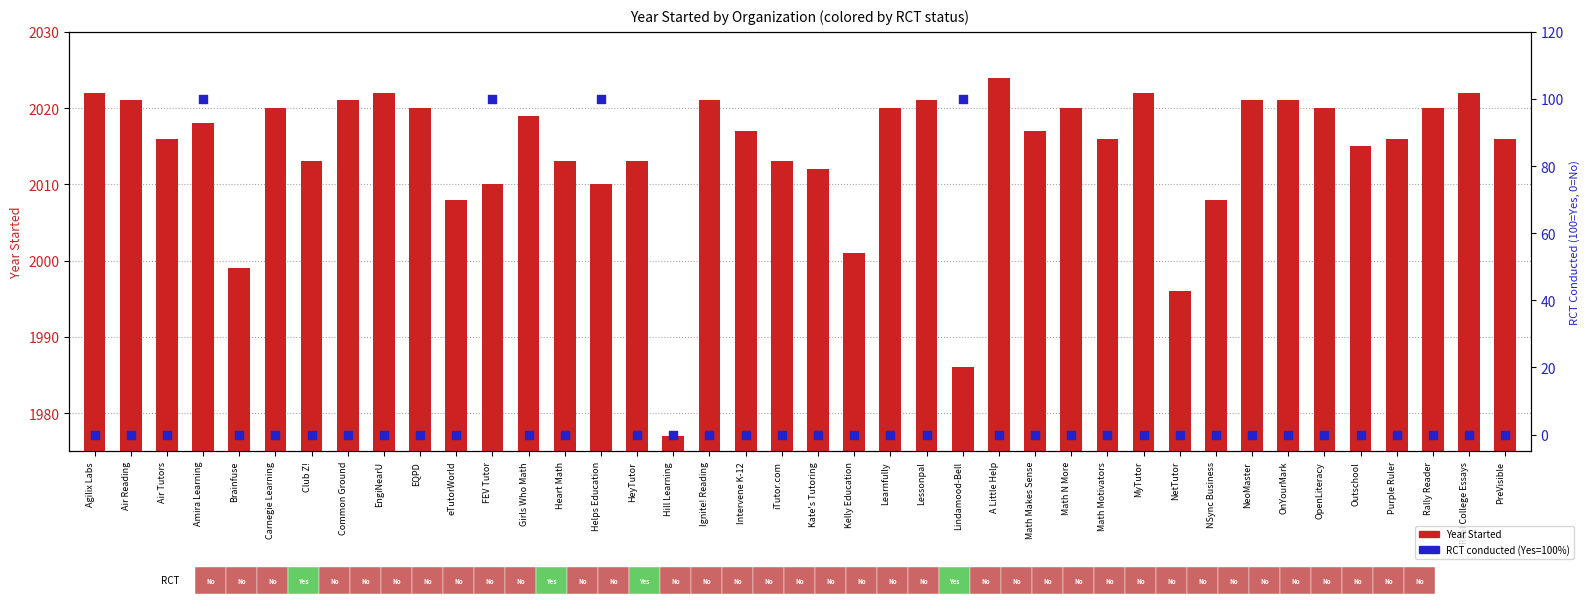

What are all the series names shown in the legend?

Year Started, RCT conducted (Yes=100)